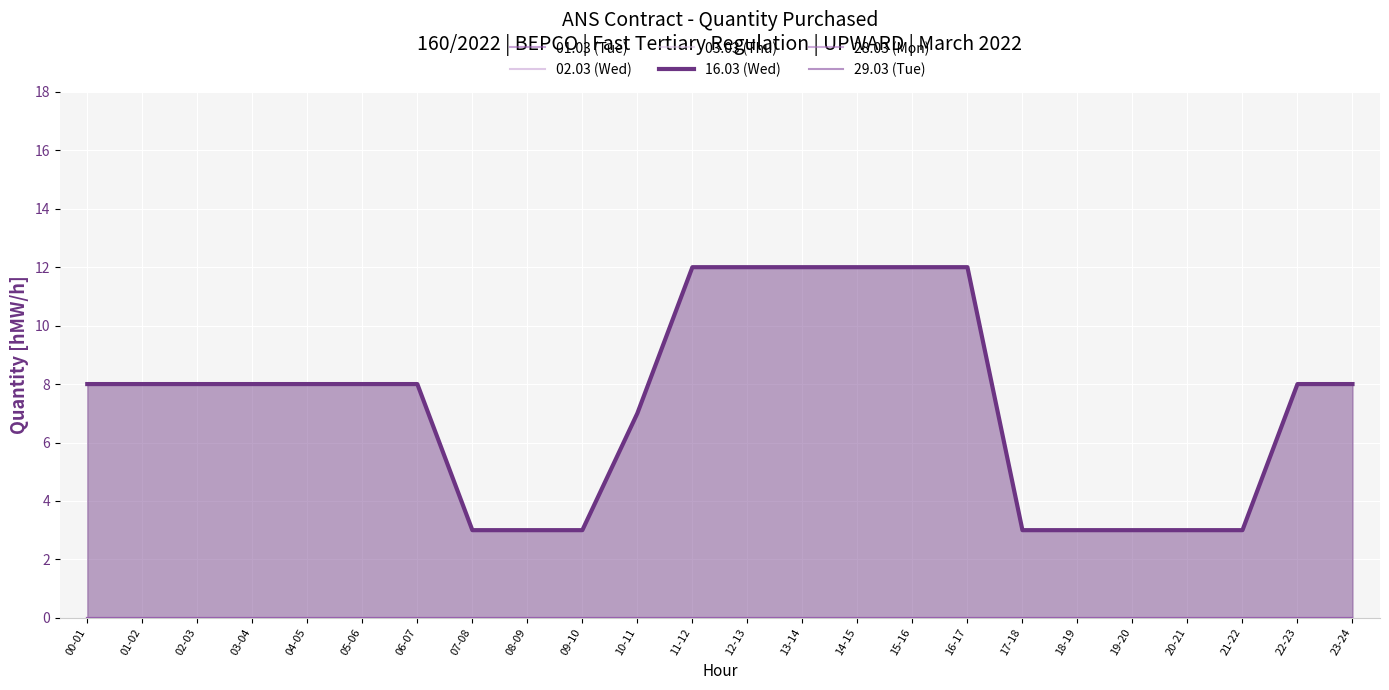

True or false: 01.03 (Tue) and 02.03 (Wed) cross at least once.

False